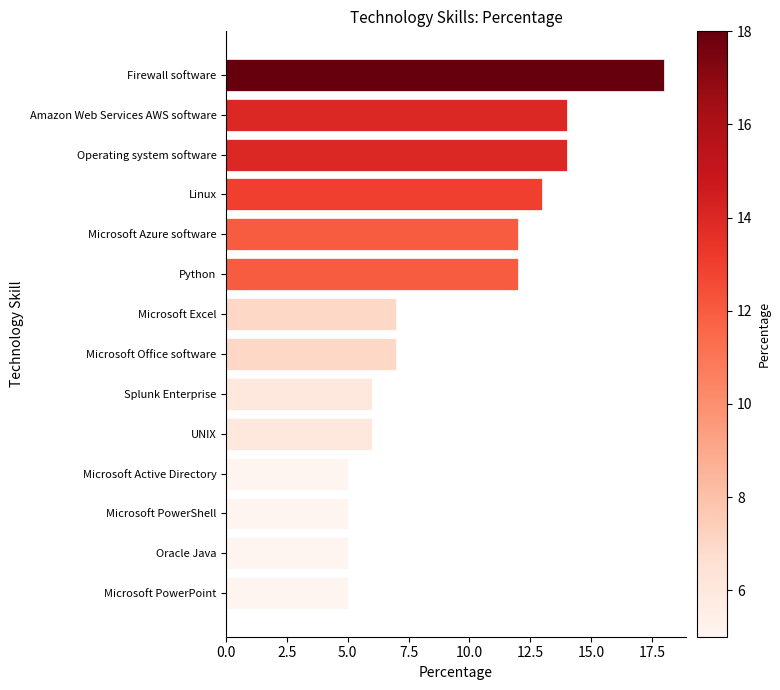

Reading top to bottom, extract all data points from this chart.

Firewall software=18	Amazon Web Services AWS software=14	Operating system software=14	Linux=13	Microsoft Azure software=12	Python=12	Microsoft Excel=7	Microsoft Office software=7	Splunk Enterprise=6	UNIX=6	Microsoft Active Directory=5	Microsoft PowerShell=5	Oracle Java=5	Microsoft PowerPoint=5